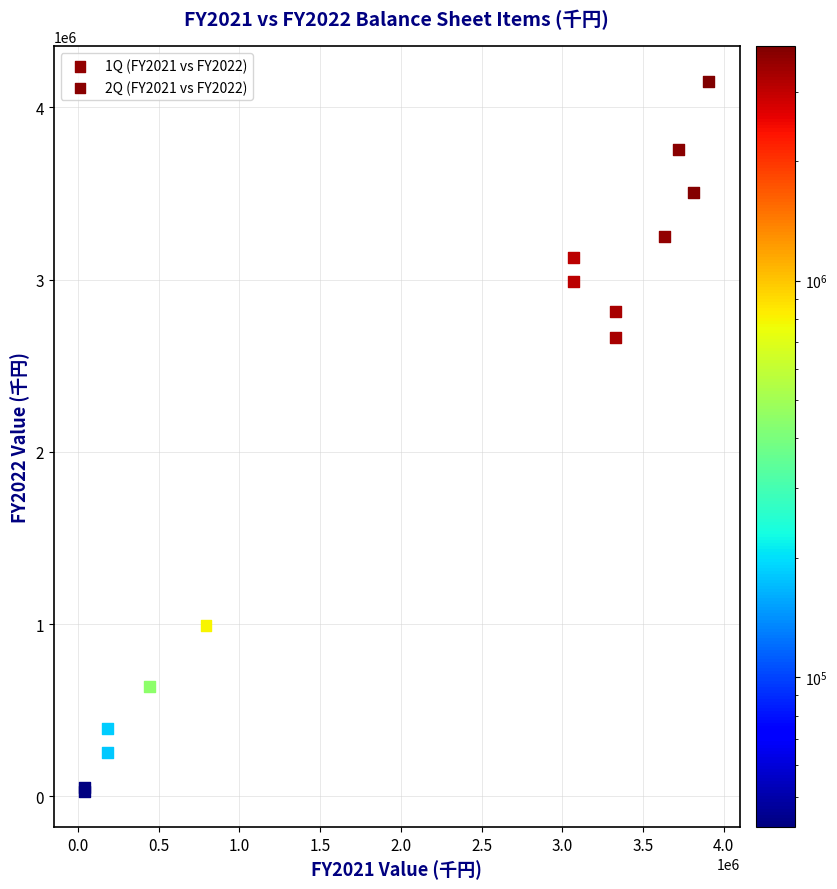

What are all the series names shown in the legend?

1Q (FY2021 vs FY2022), 2Q (FY2021 vs FY2022)